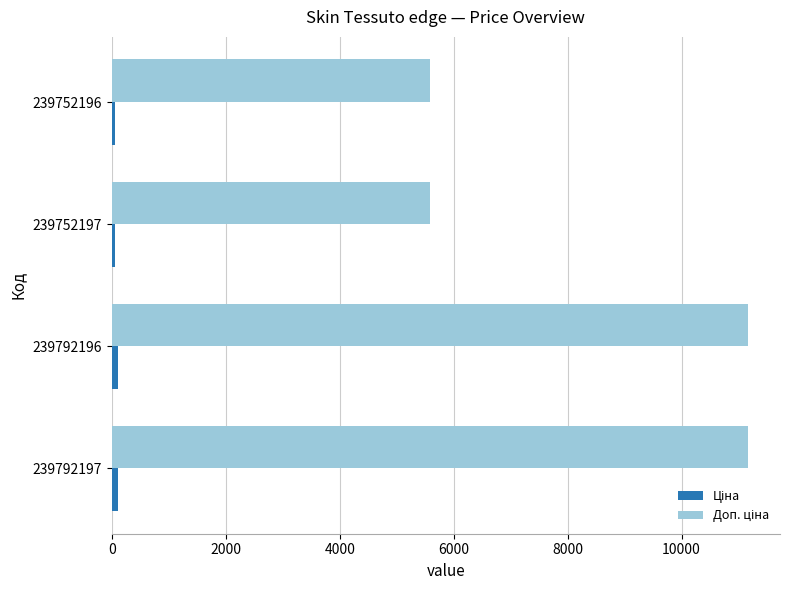

How many categories are shown in the chart?

4